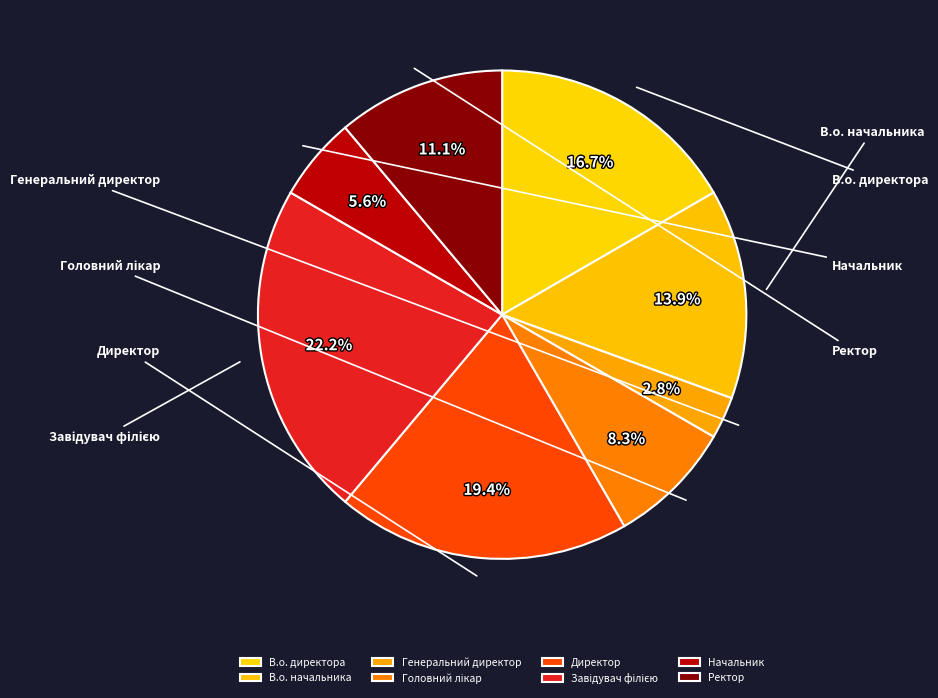

Which has a higher value, Начальник or Головний лікар?

Головний лікар